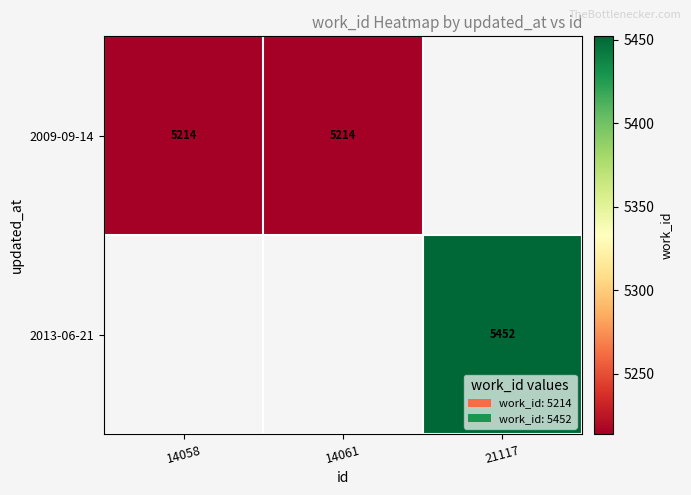

Between 14058 and 21117, which is larger?

21117